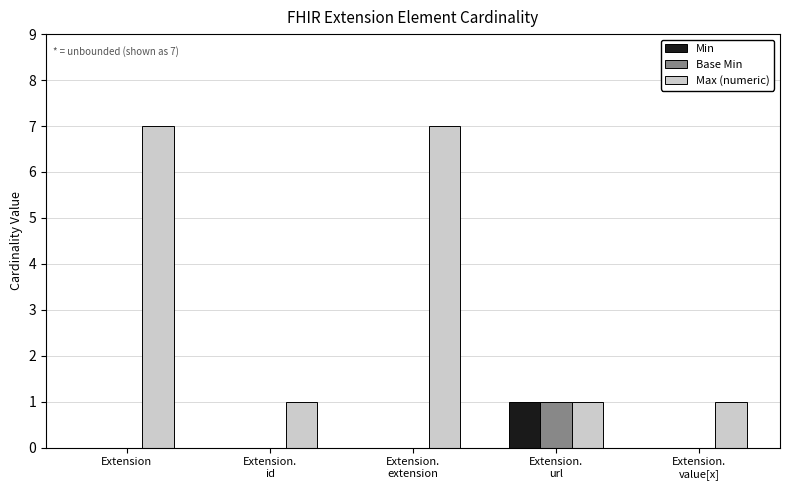

How many data points does each series have?

5